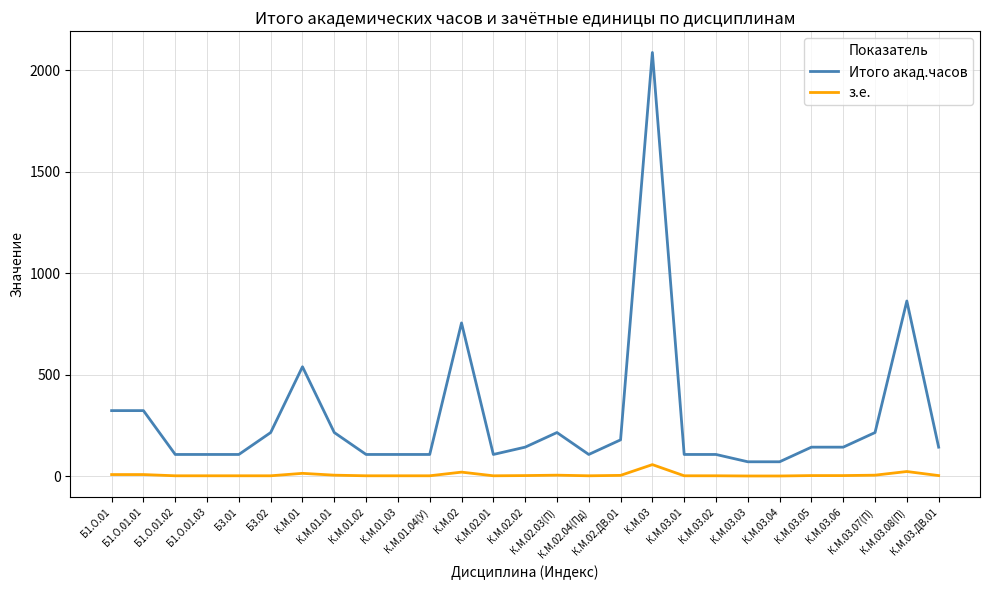

Which series has the largest total across all categories?

Итого акад.часов